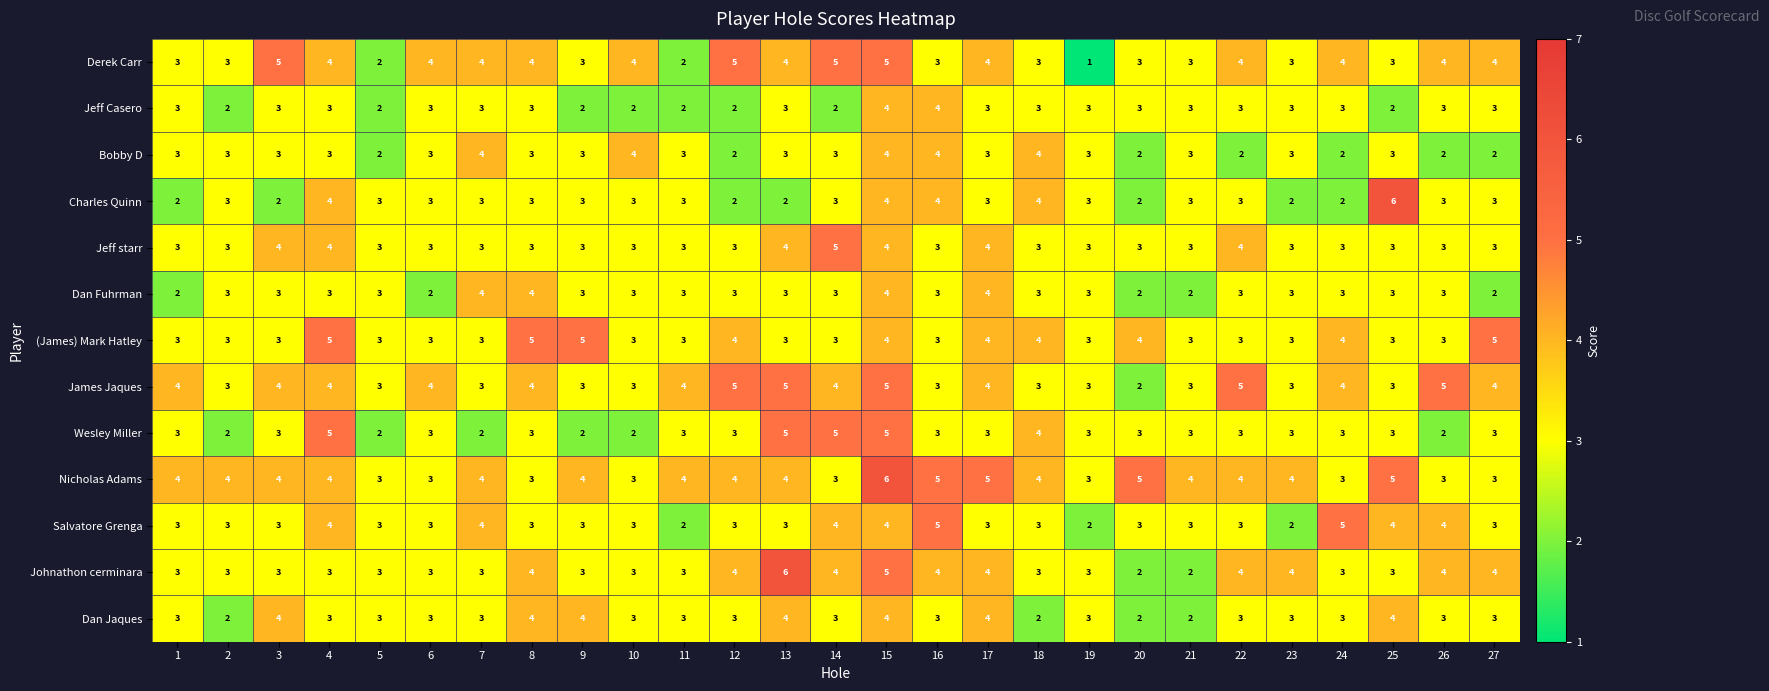

Count the (James) Mark Hatley values in the range 3 to 4.

23